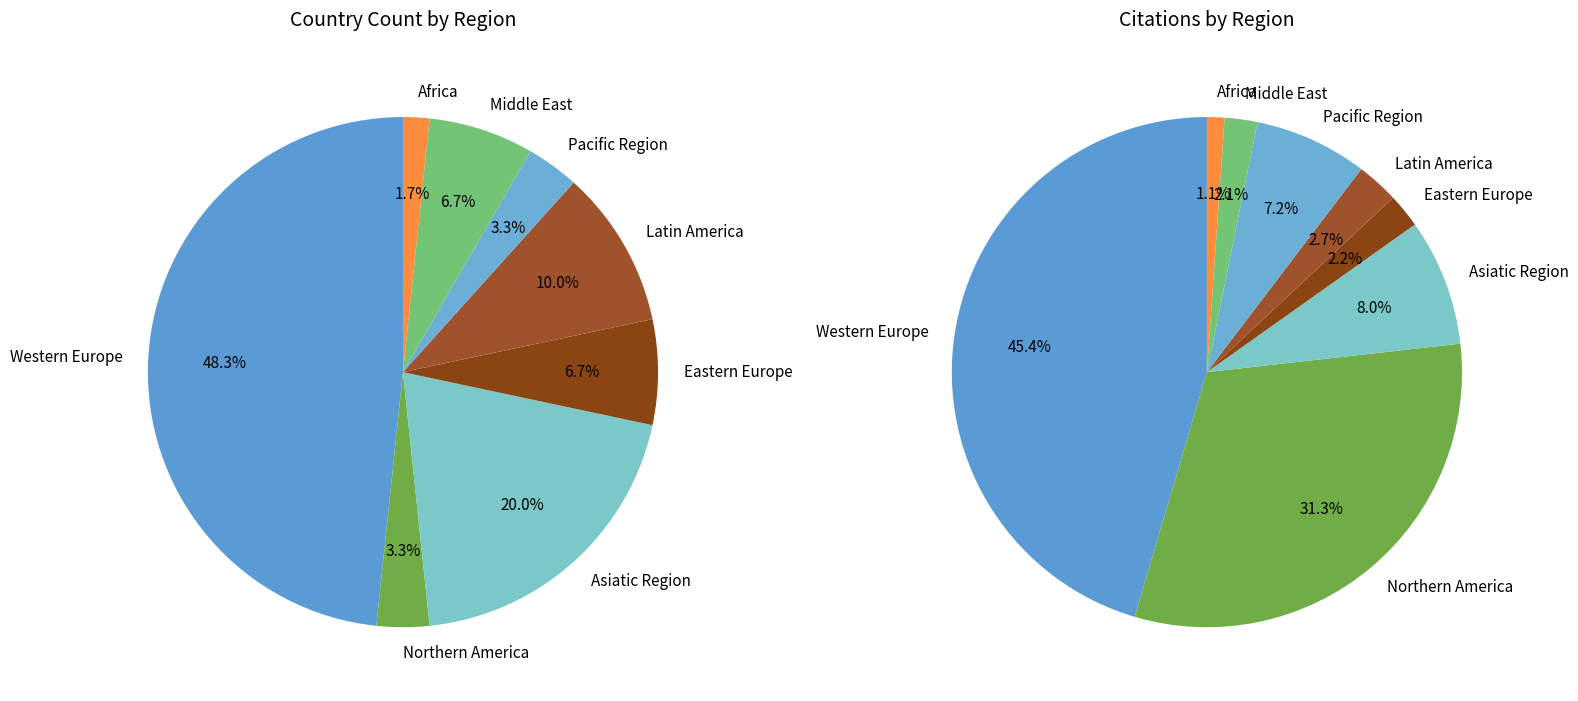

What is the ratio of the value at Africa to the value at Latin America?

0.2